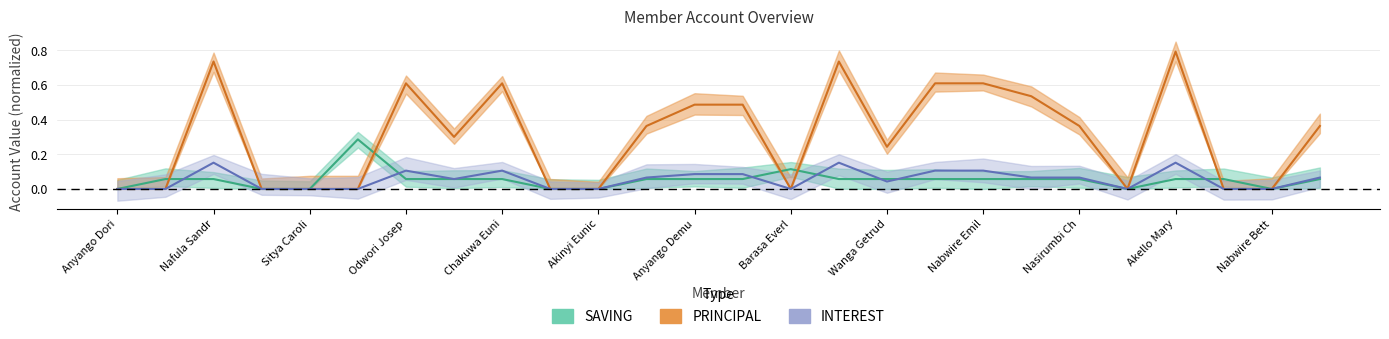

List the series in order of their peak value, highest first.

PRINCIPAL, SAVING, INTEREST